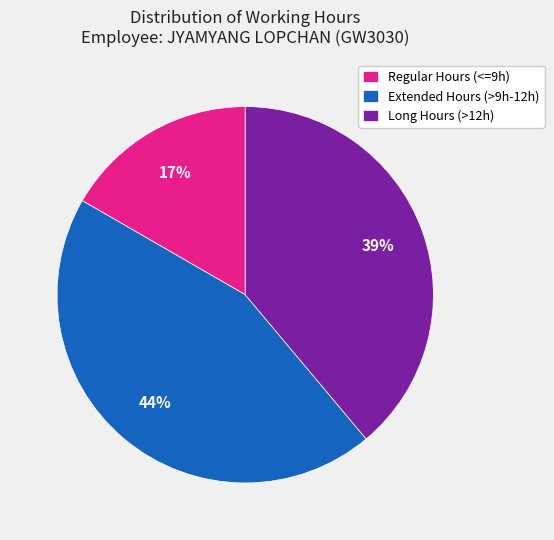

How many slices are in this pie chart?

3